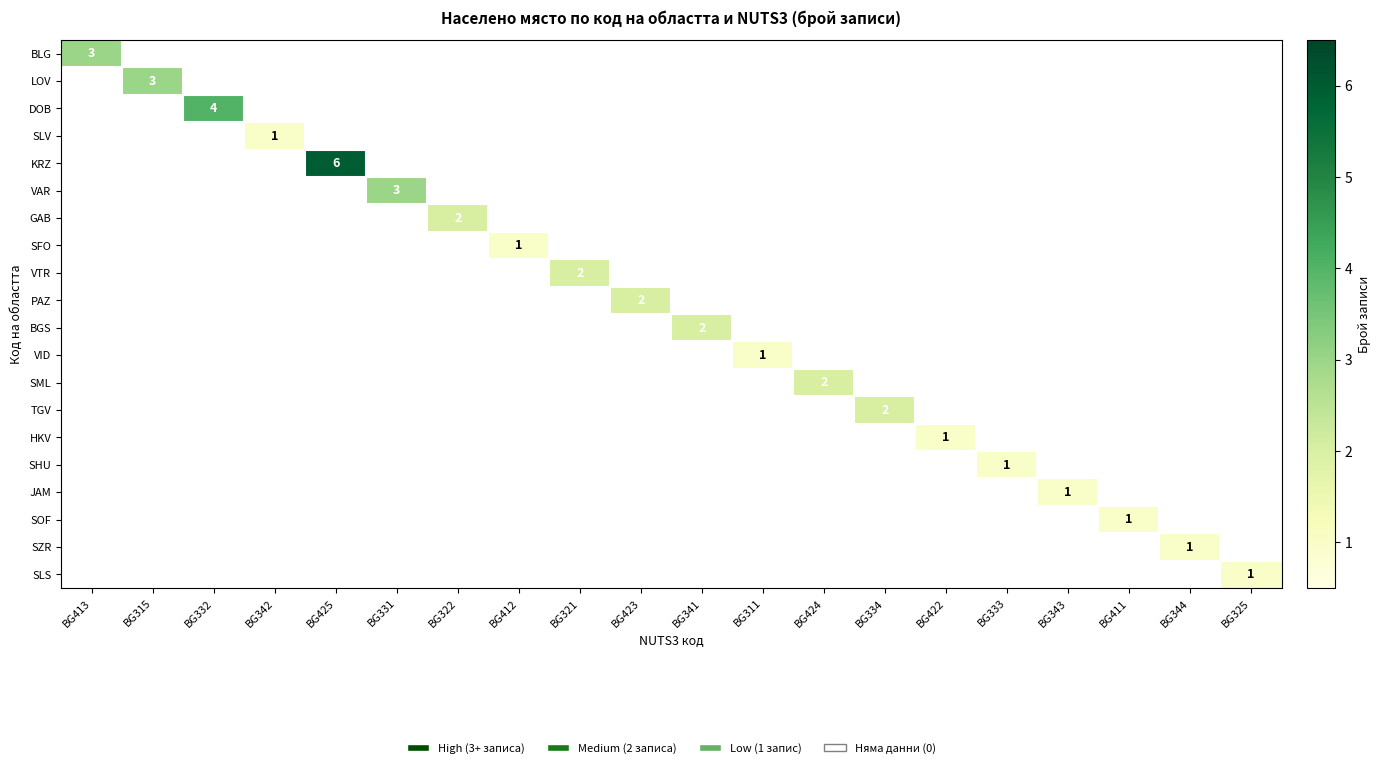

What is the difference between the highest and lowest values at BG334?

2